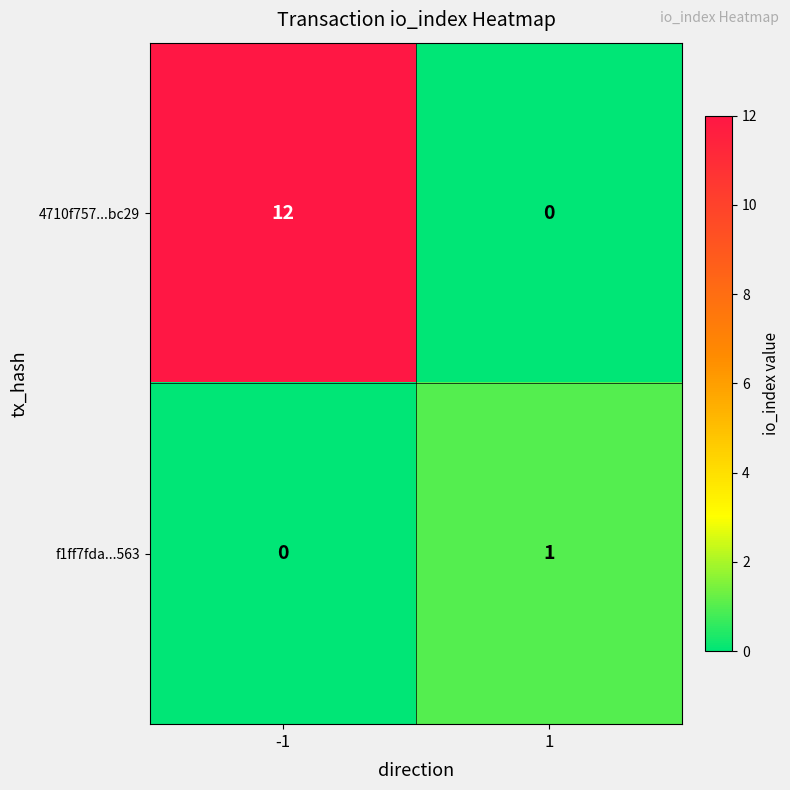

What is the average value of the 4710f757...bc29 series?

6